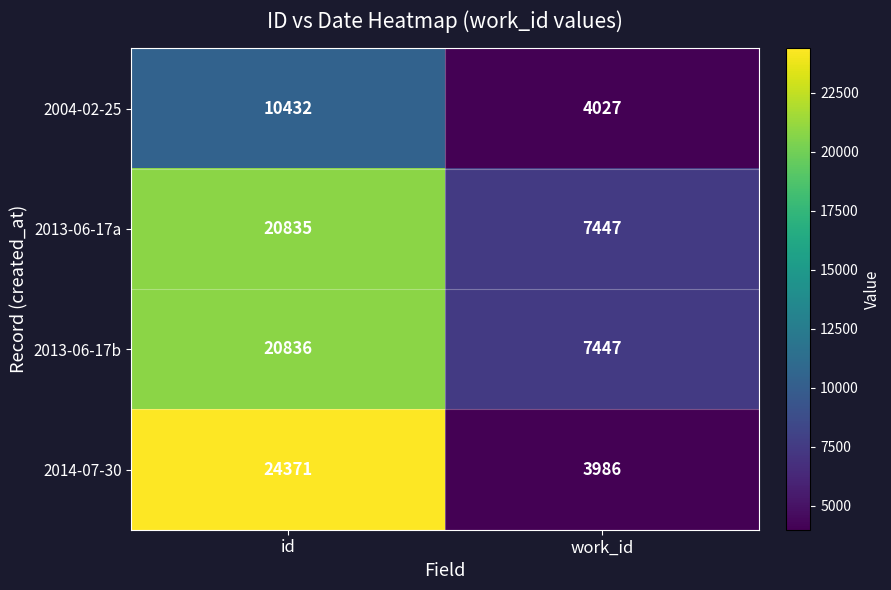

What is the difference between the highest and lowest values at work_id?

3461